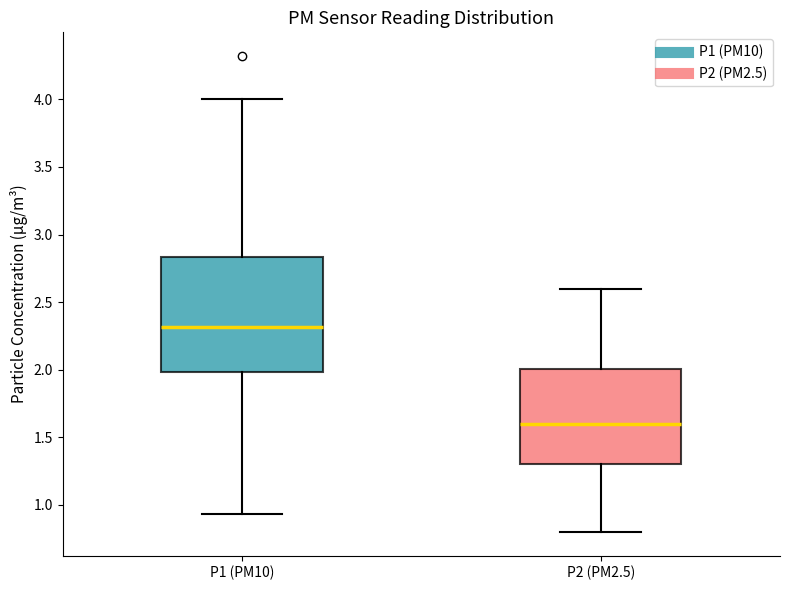

Which box's median line is the lowest?

P2 (PM2.5)